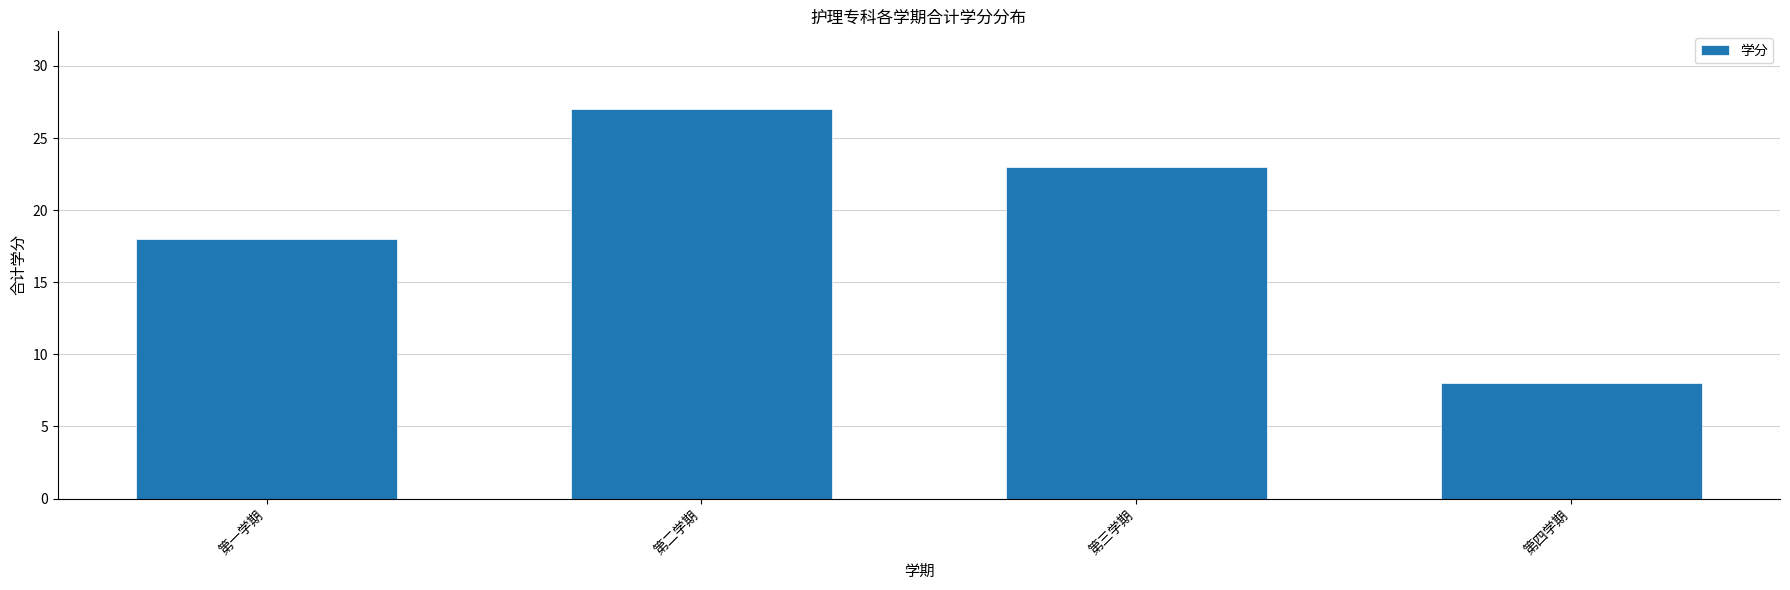

What is the smallest value displayed?

8